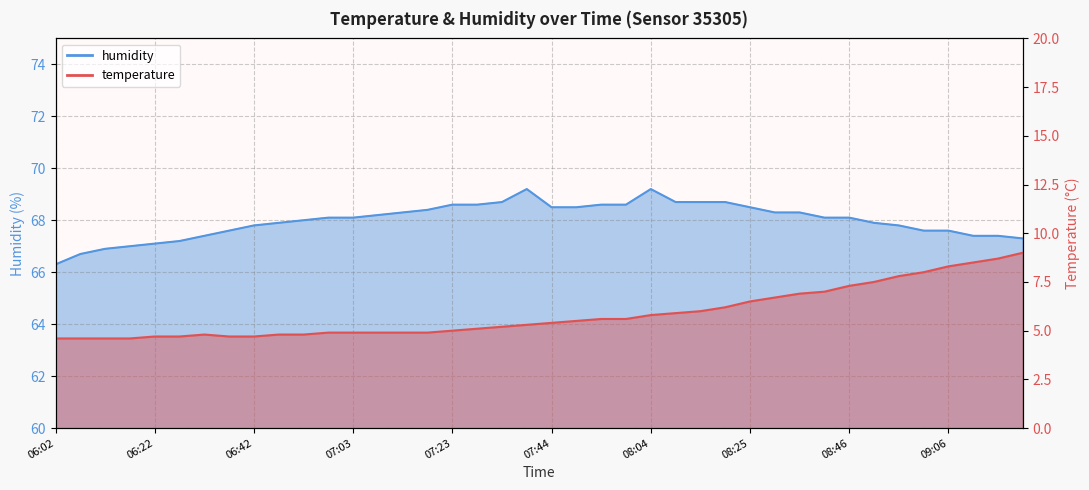

How many distinct data groups are displayed?

2